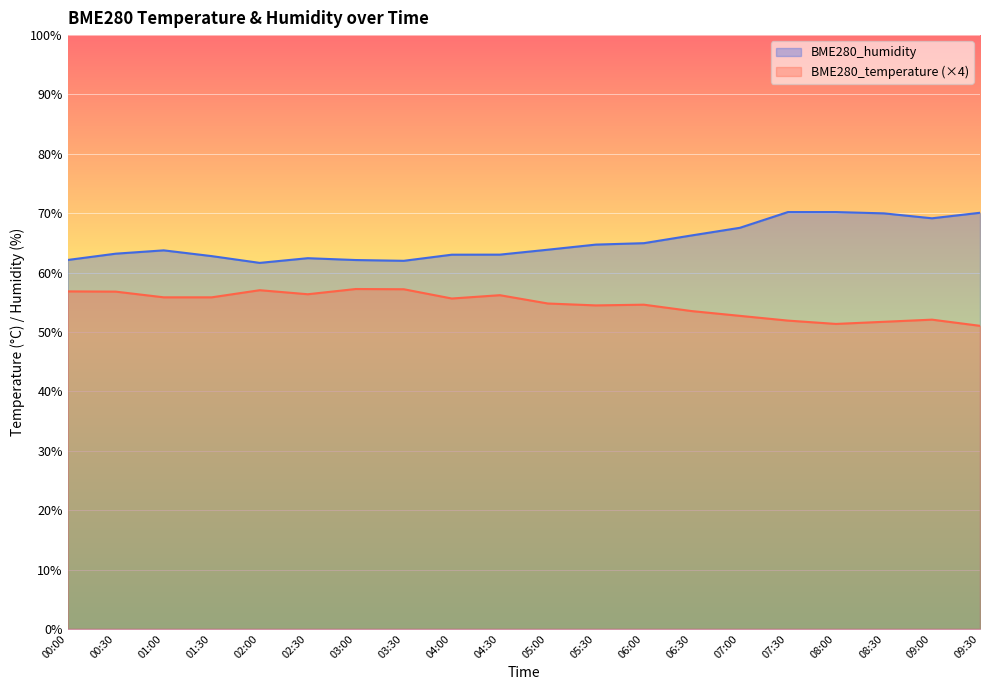

What is the label of the 14th point from the left?

06:30